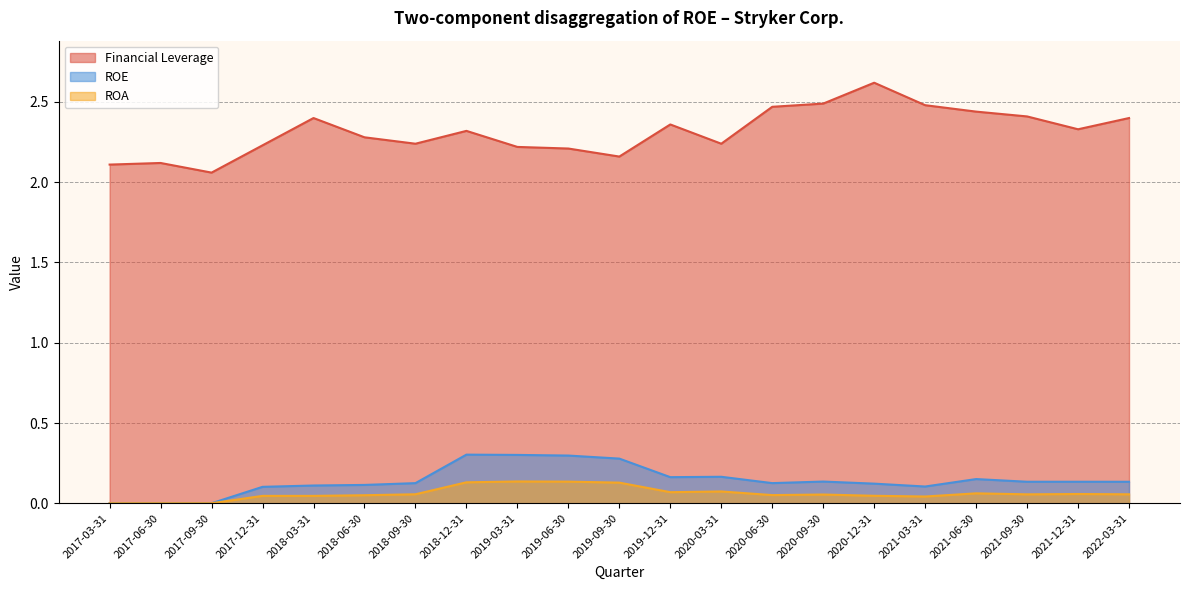

True or false: ROA has a value of 0.1 at 2019-12-31.

False